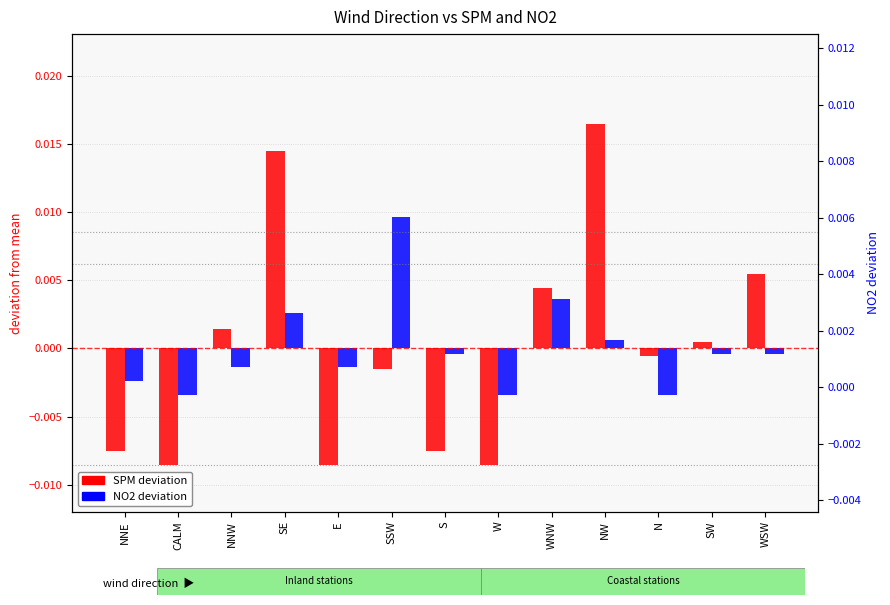

List the series in order of their peak value, lowest first.

NO2 deviation, SPM deviation